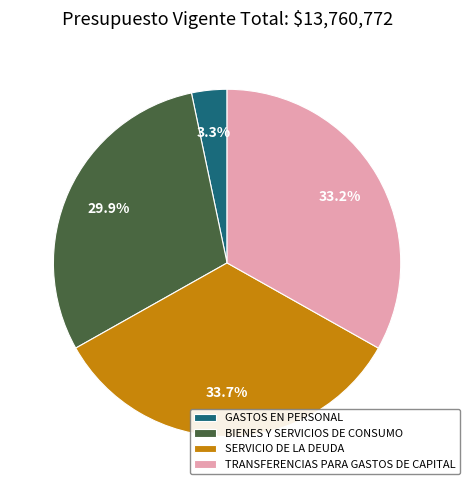

How many segments does this pie chart have?

4